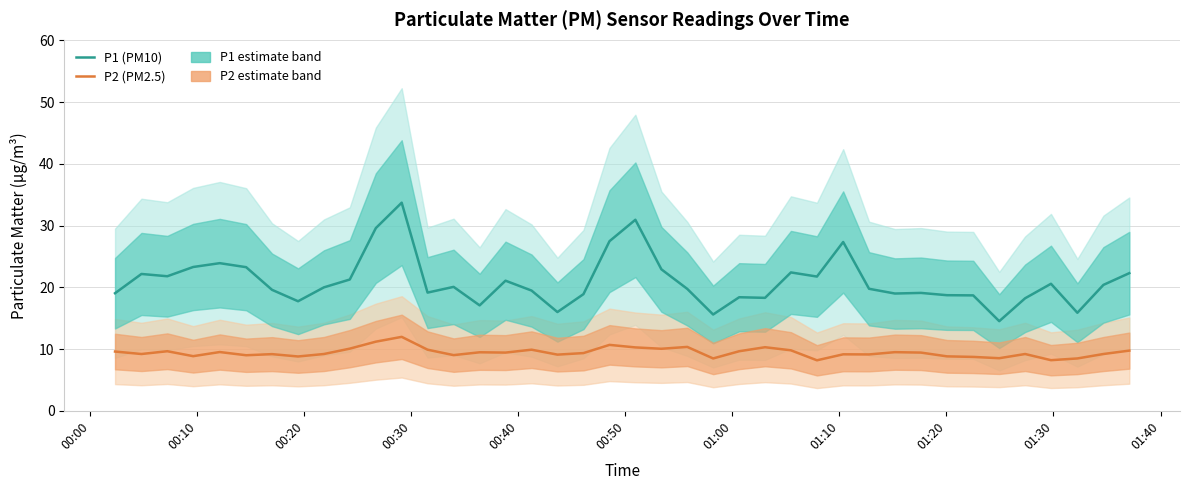

At how many categories does at least one series exceed 27?

5